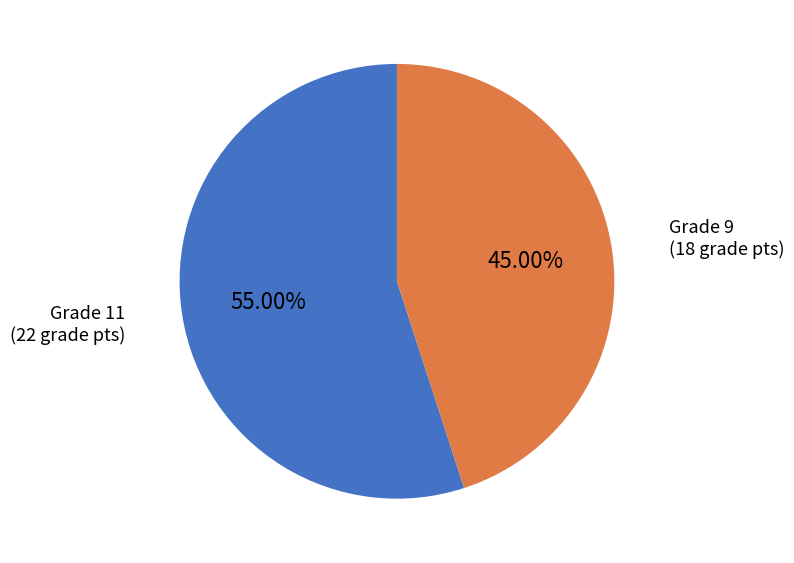

Is there any slice that represents more than half of the pie?

Yes